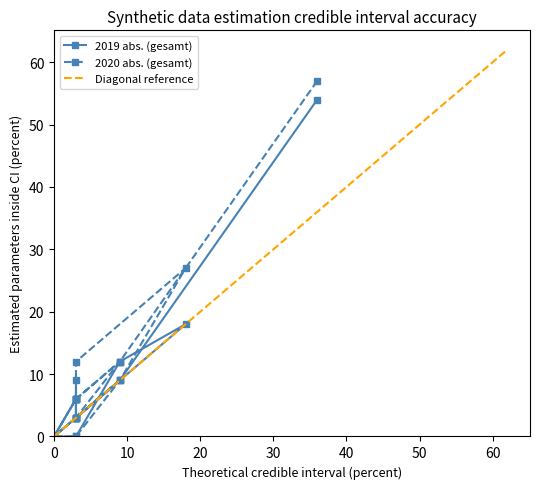

What are all the series names shown in the legend?

2019 abs. (gesamt), 2020 abs. (gesamt)